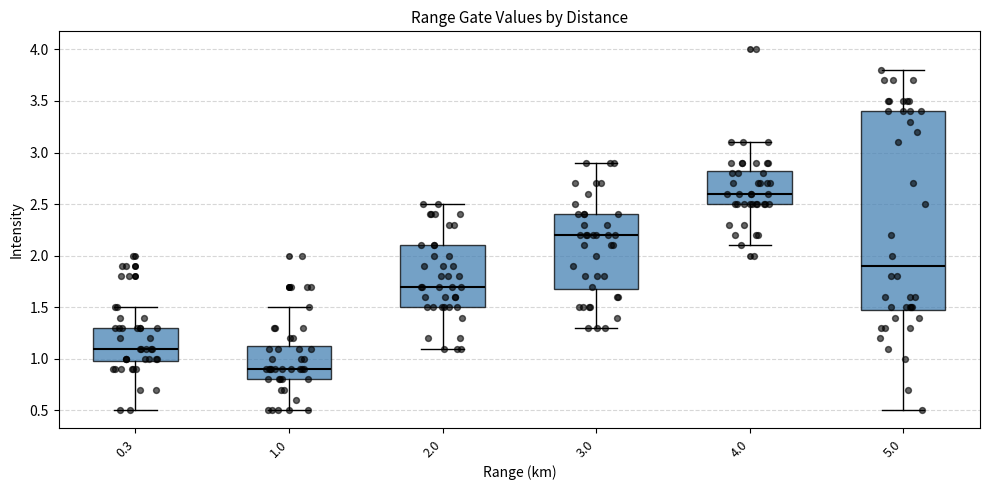

Where is the upper edge of the box at x = 2.0 on the y-axis? The values are not printed on the chart, so give them approximately, as read against the axis.

2.10